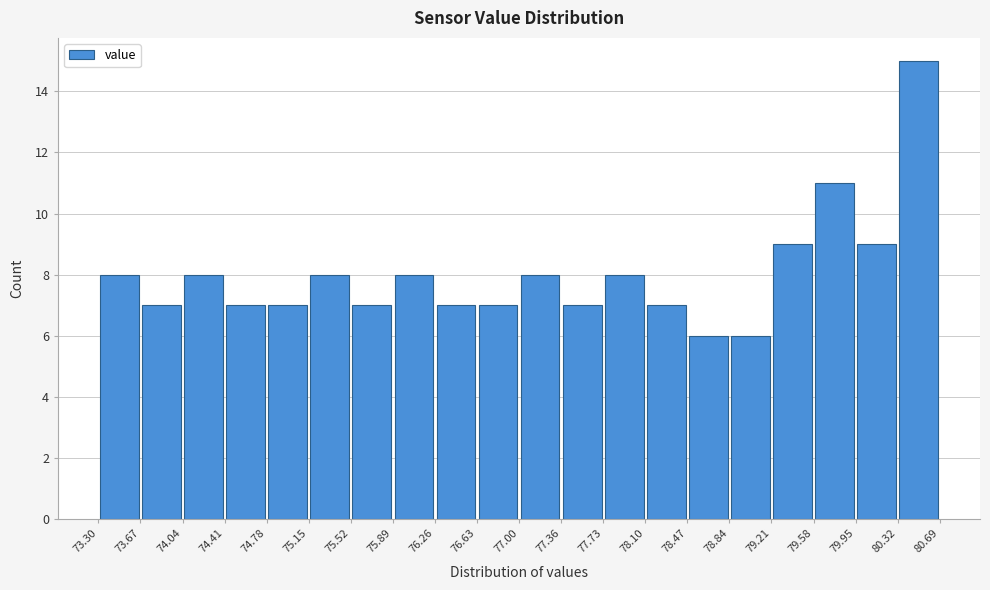

Which range on the x-axis has the tallest bar?

80.32 to 80.69